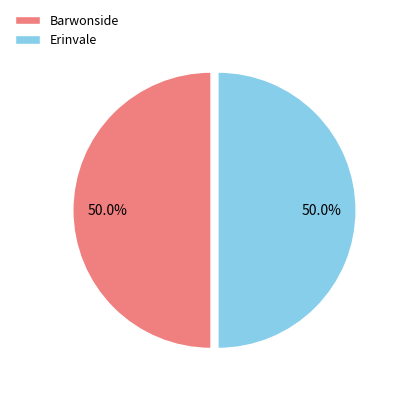

The Erinvale slice represents 45% of the pie. True or false?

False